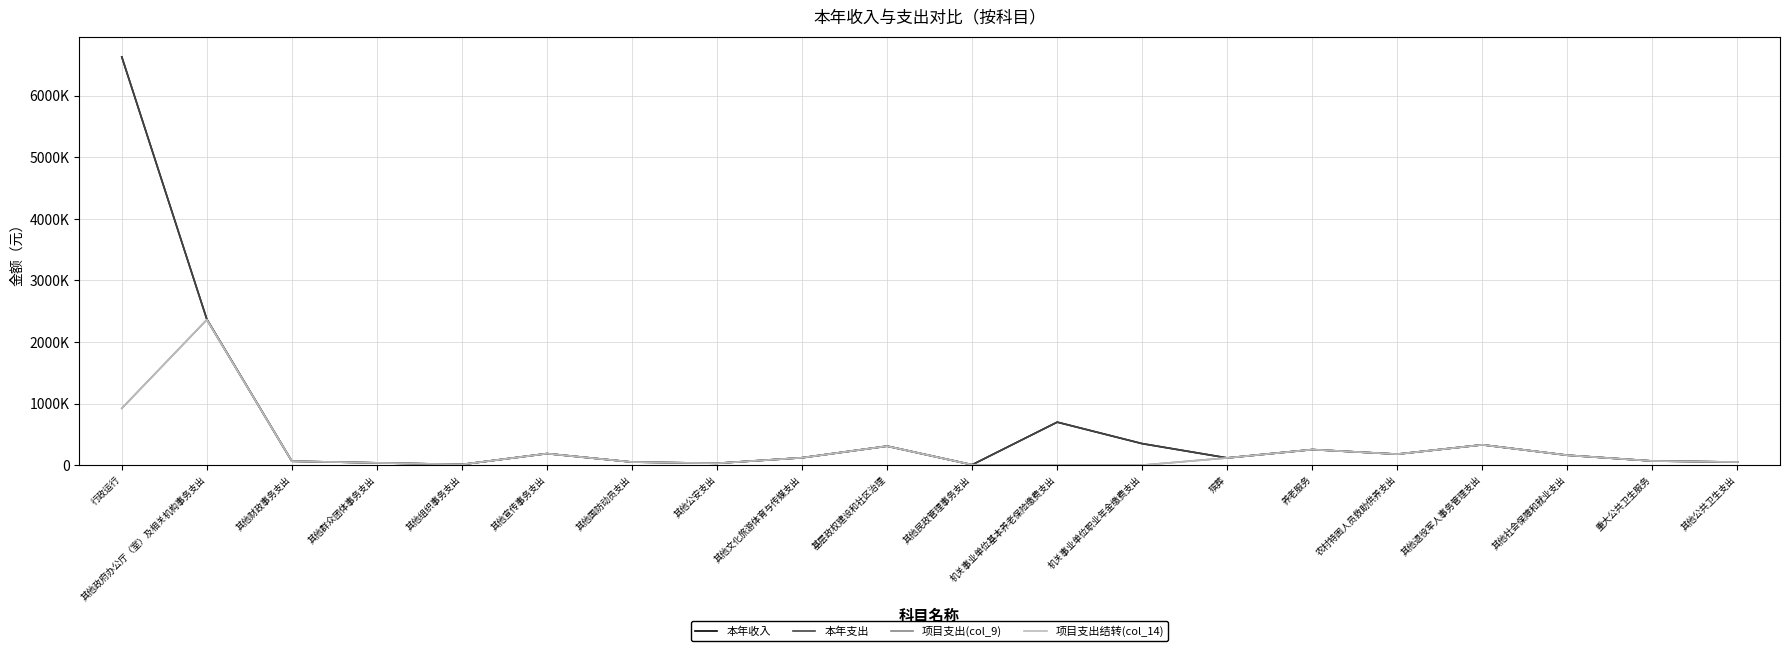

Does the chart display data point markers on the line(s)?

No